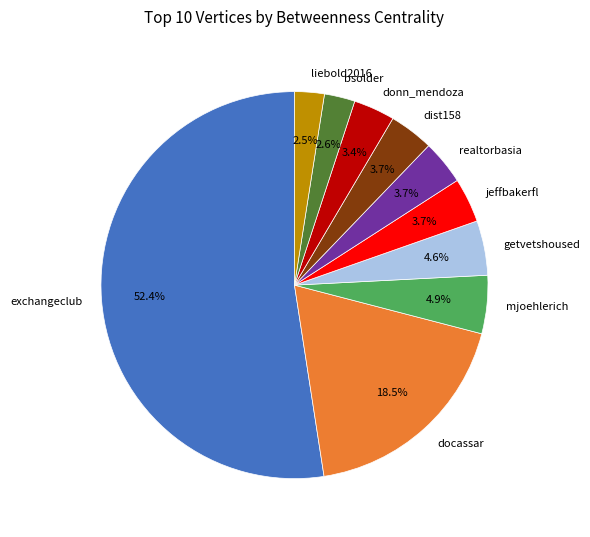

Between mjoehlerich and jeffbakerfl, which is larger?

mjoehlerich